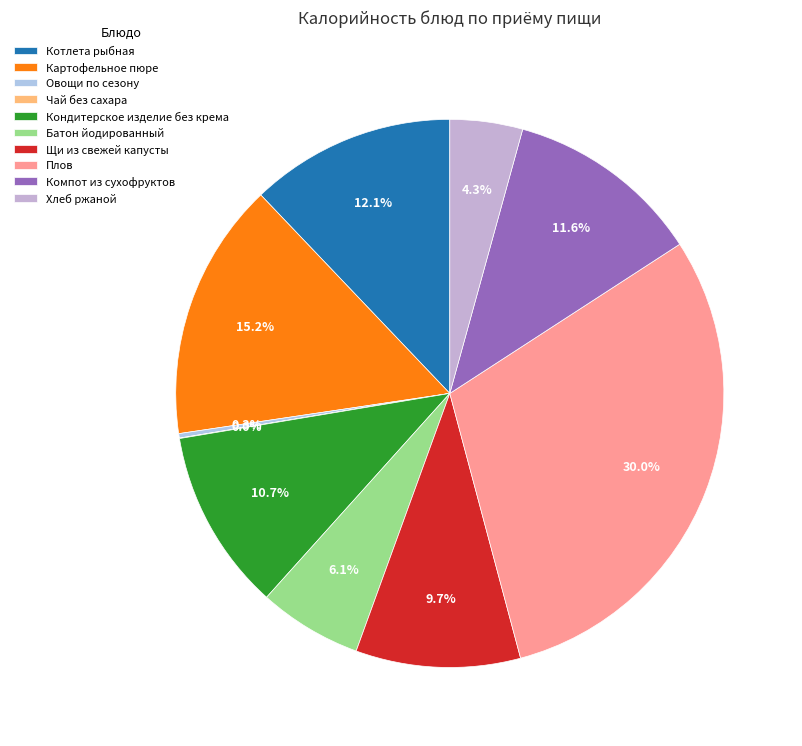

To the nearest percent, what percentage of the pie is Батон йодированный?

6%